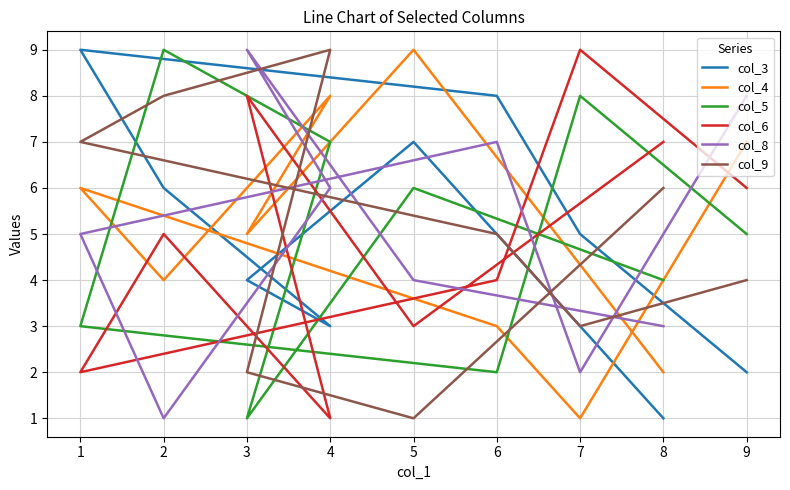

What is the minimum value for col_5?

1